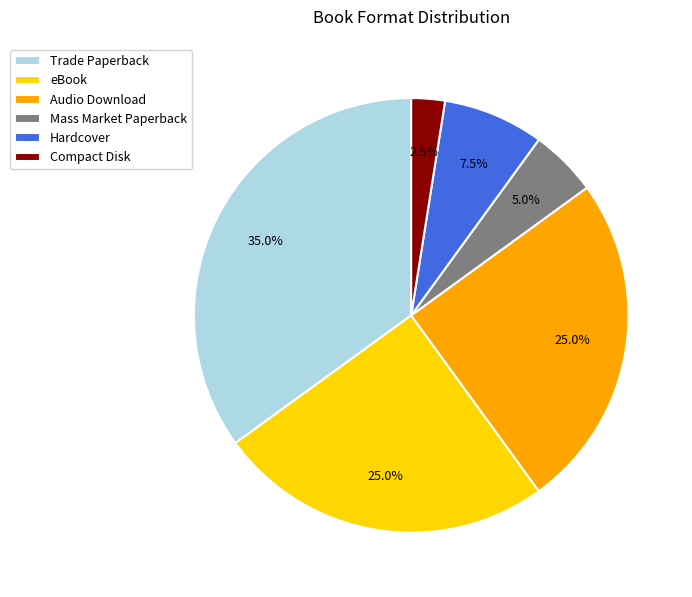

How many slices are in this pie chart?

6